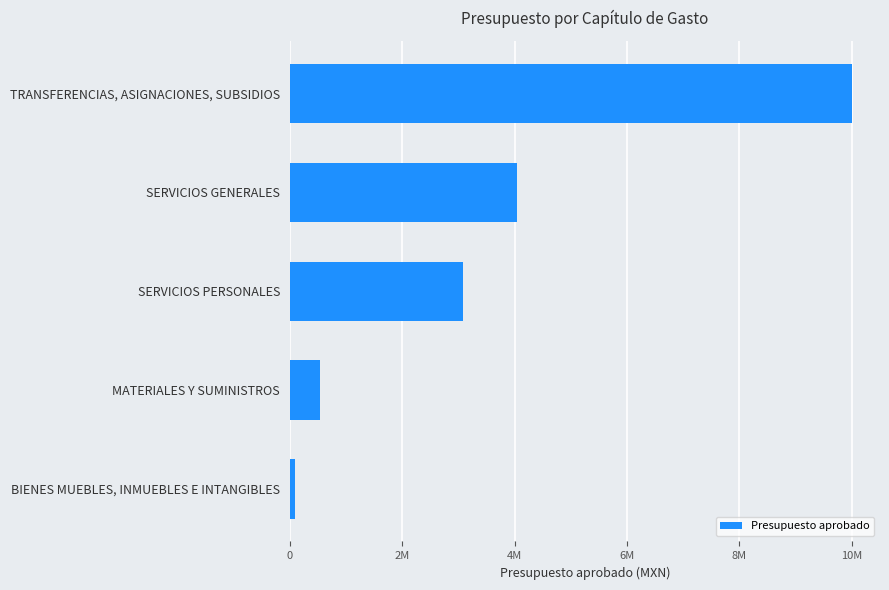

Are the bars horizontal?

Yes